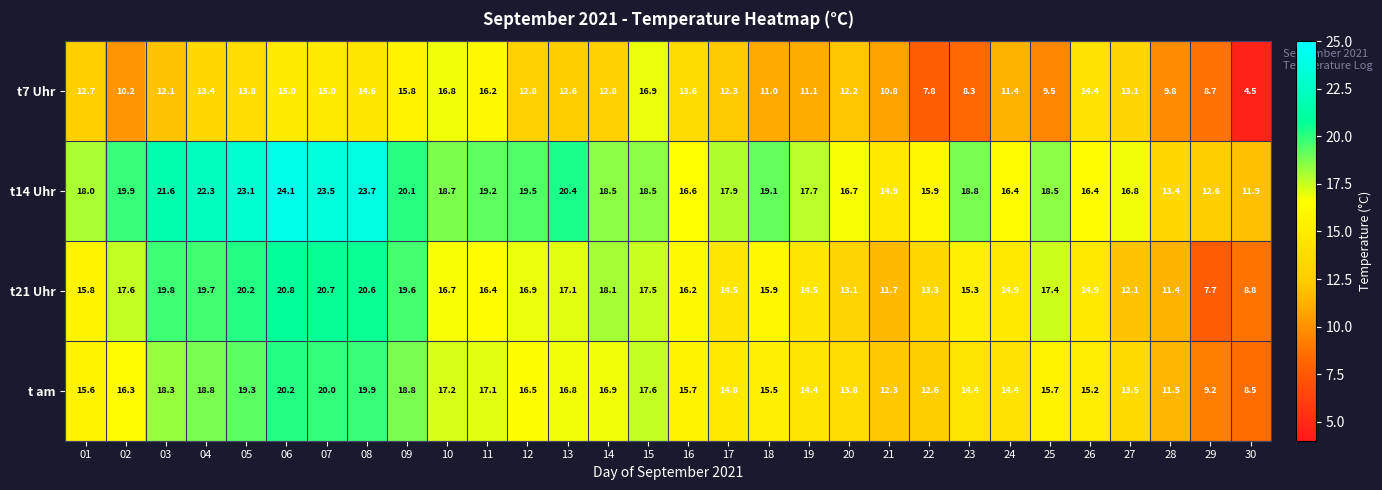

The t14 Uhr series shows 20.1 at 09. True or false?

True